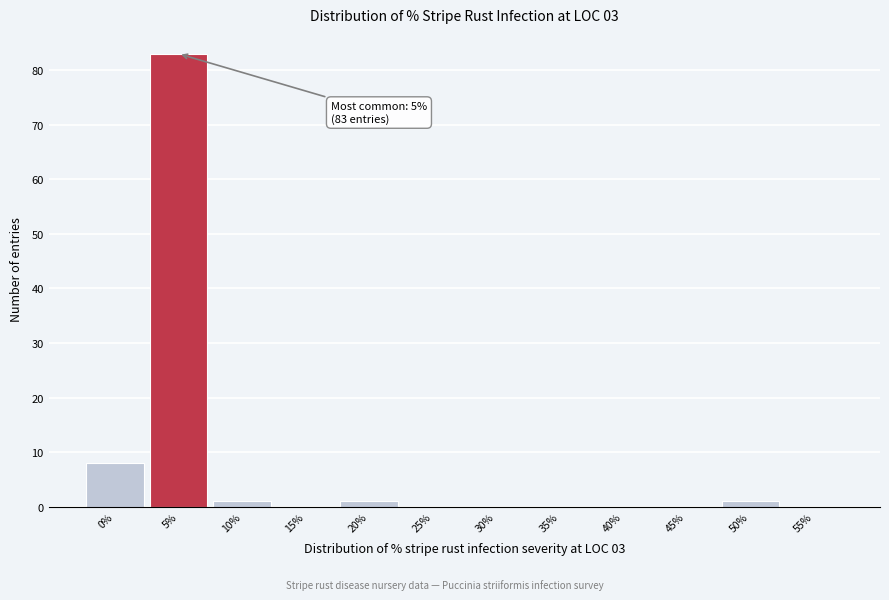

Which range on the x-axis has the tallest bar?

2.5 to 7.5